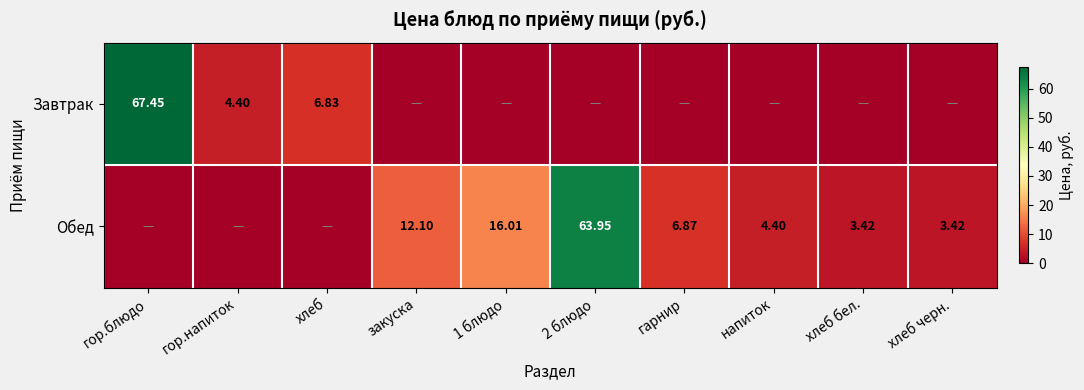

At 1 блюдо, list the series in order from largest to smallest.

Обед, Завтрак